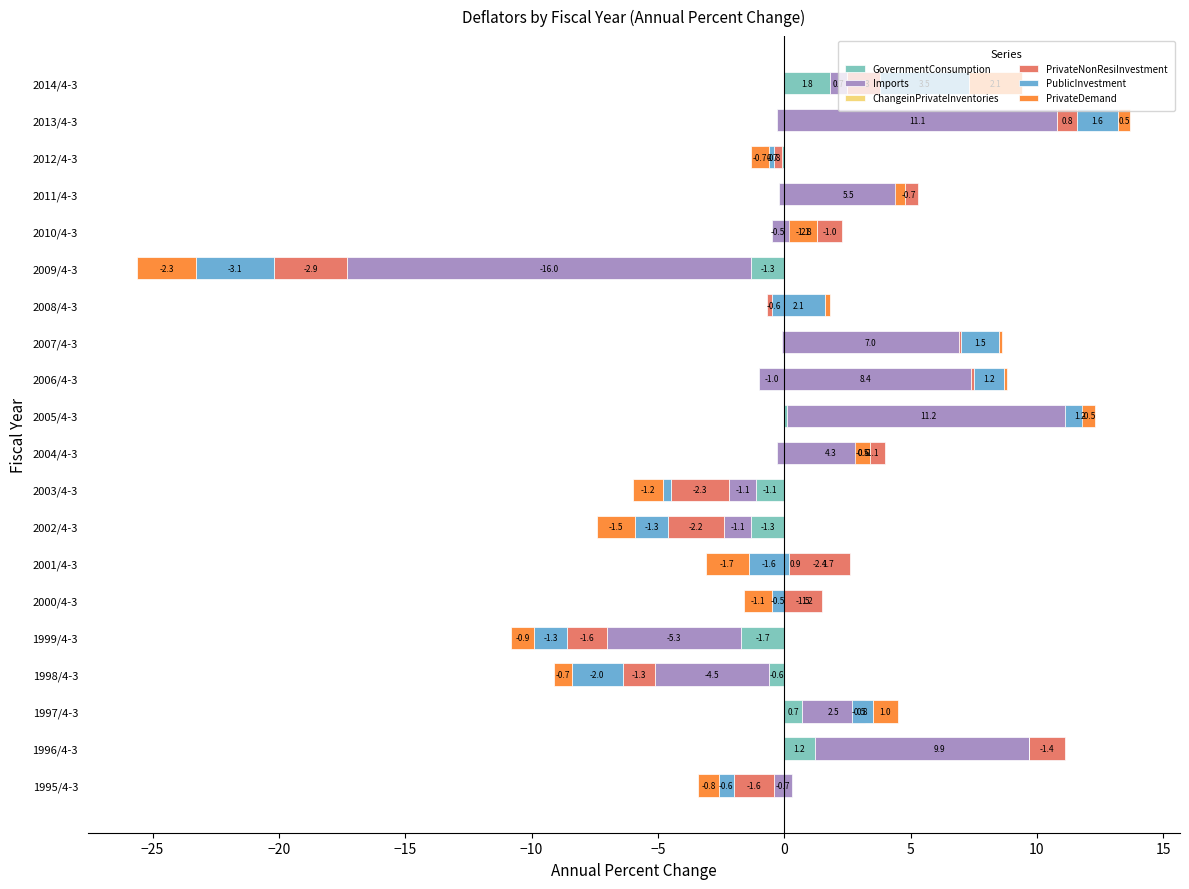

What is the lowest value of the PrivateDemand series?

-2.3